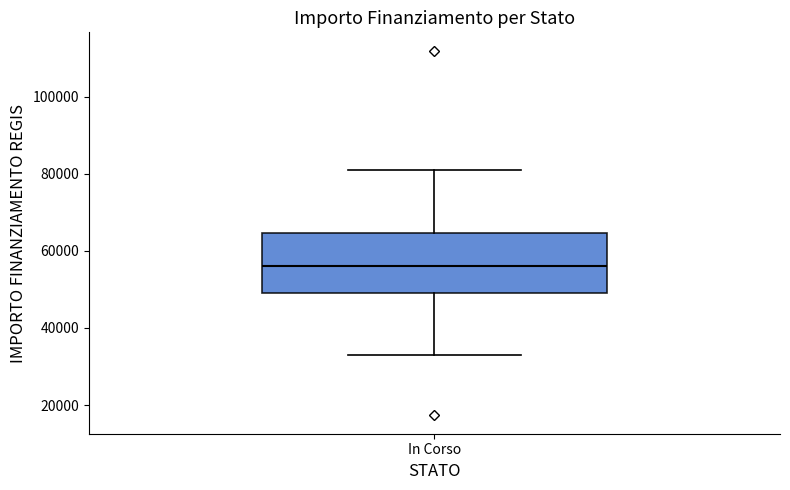

Transcribe this box plot: give where the median line is, the range the box spans, and where the two whiskers end, as read against the y-axis. The values are not printed on the chart, so give them approximately, as read against the axis.

median 56000, box 50000 to 64000, whiskers 32000 to 80000